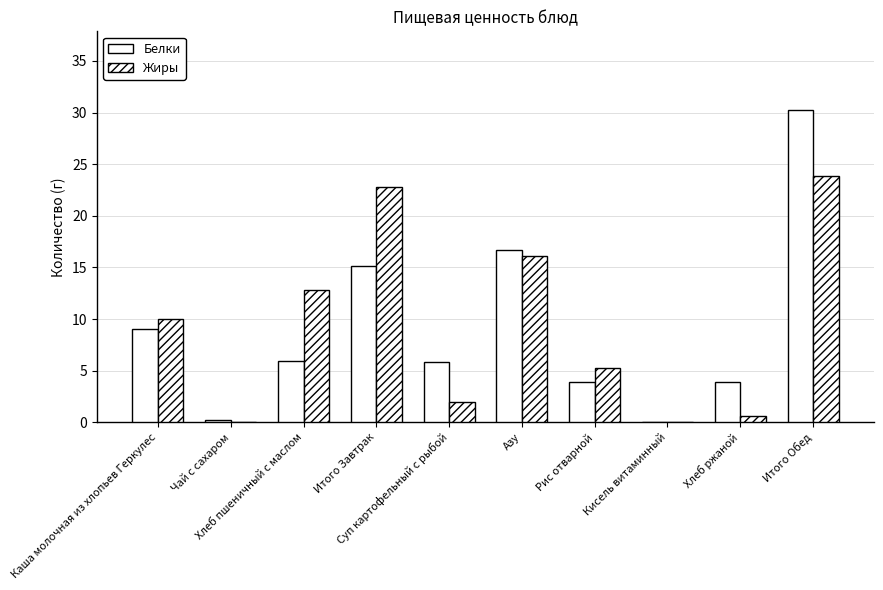

The value of Жиры at Суп картофельный с рыбой is 0.4. True or false?

False